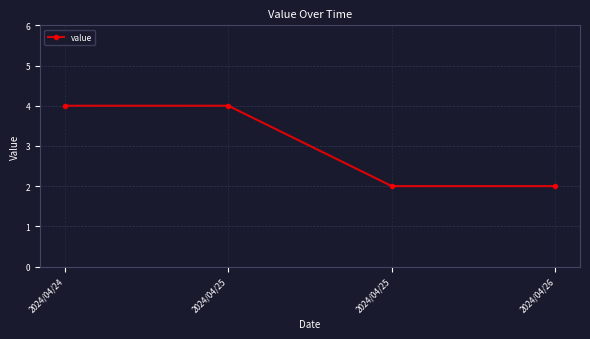

Which label corresponds to the largest value in the chart?

2024/04/24